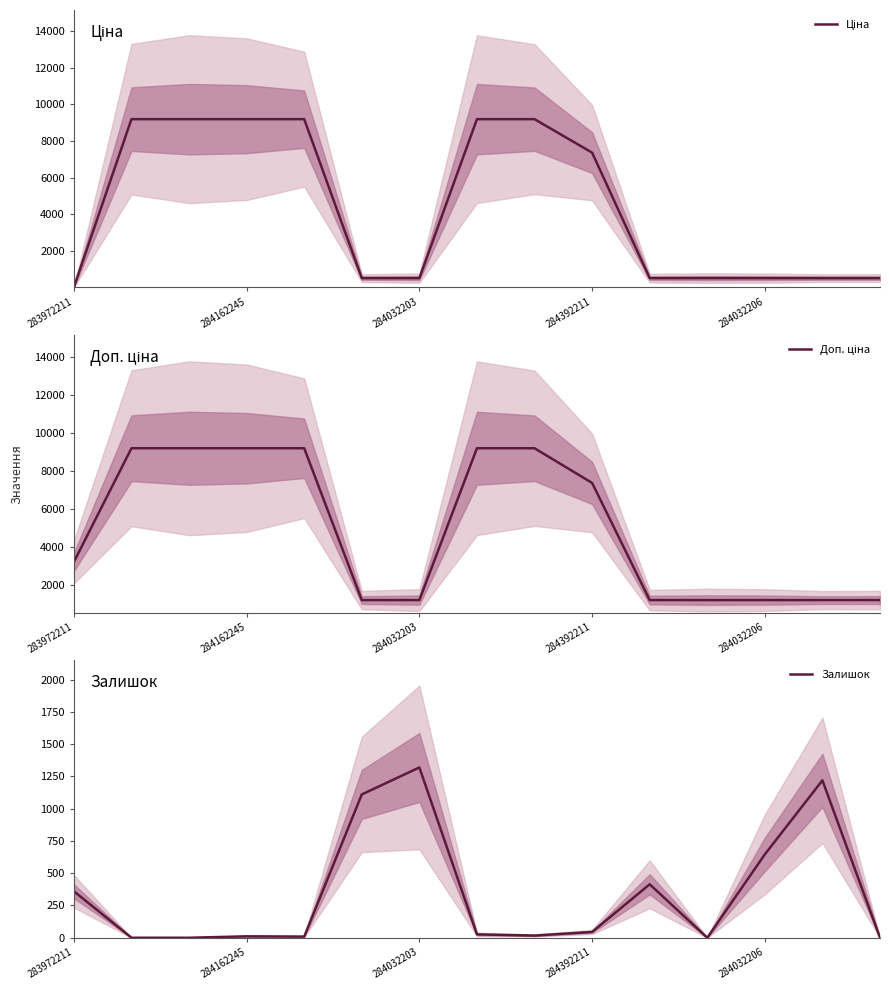

The value of Залишок at 283972211 is 536. True or false?

False